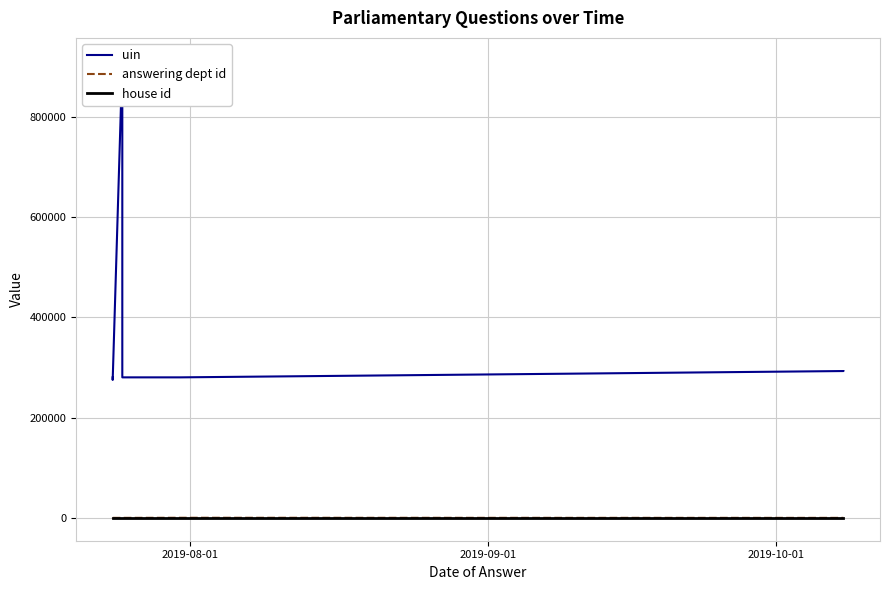

How many data points does each series have?

8